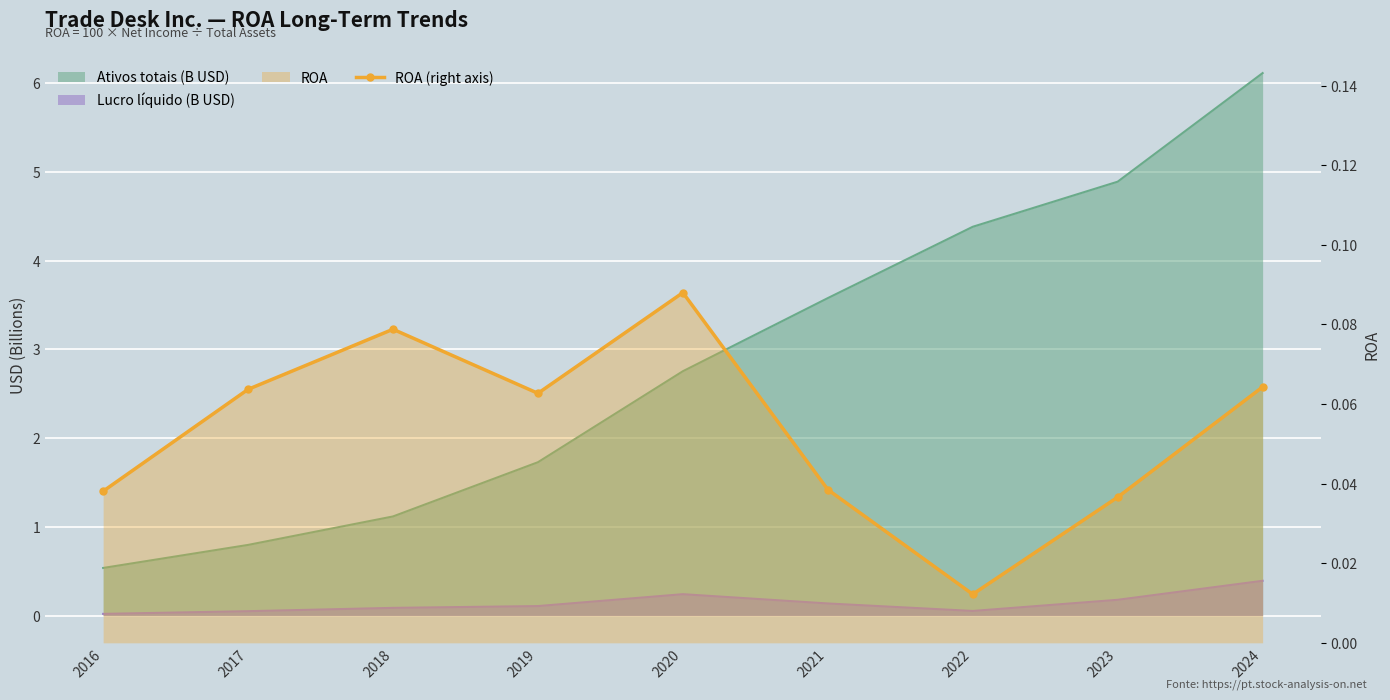

How many categories are shown in the chart?

9